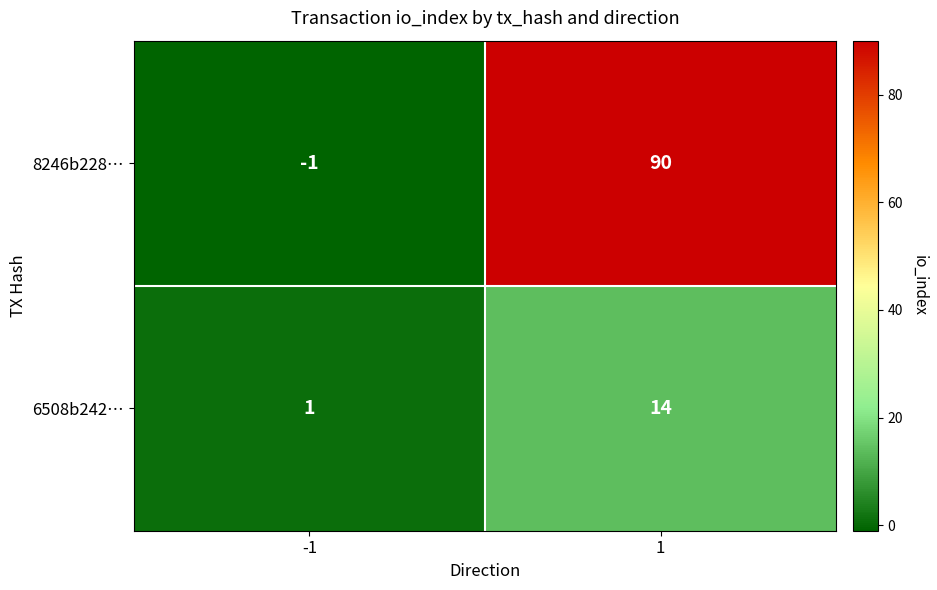

What is the total value across all series at 1?

104